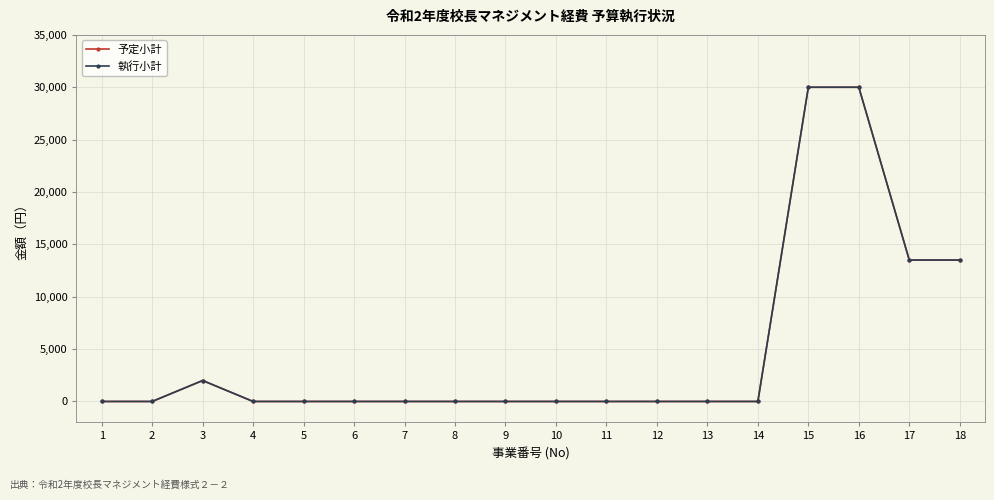

How many lines are shown in the chart?

2